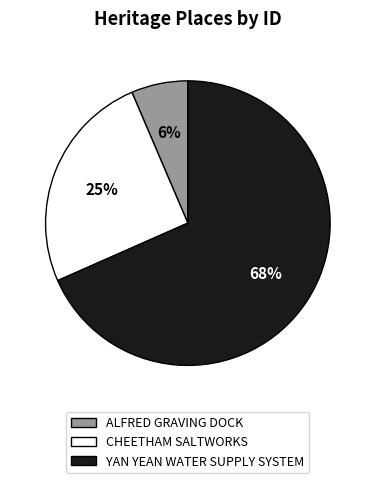

Rank the categories by value from lowest to highest.

ALFRED GRAVING DOCK, CHEETHAM SALTWORKS, YAN YEAN WATER SUPPLY SYSTEM